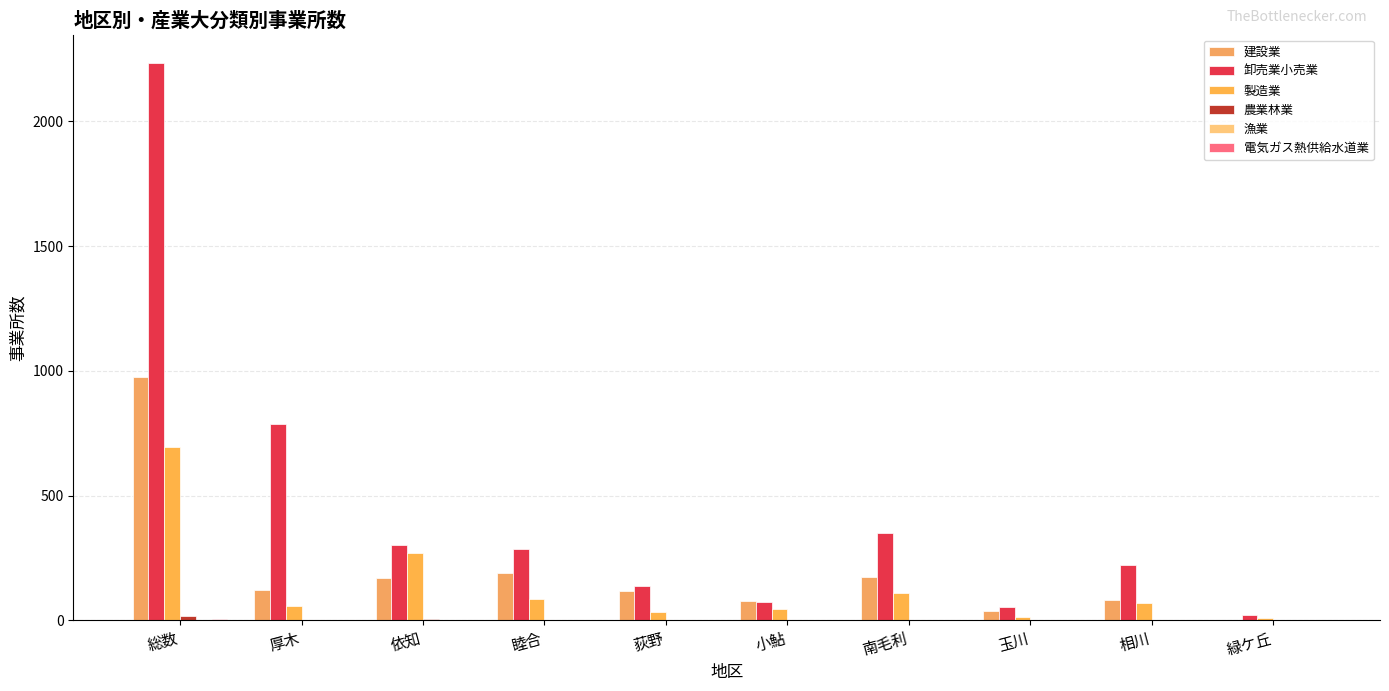

Count the number of data series in this chart.

6